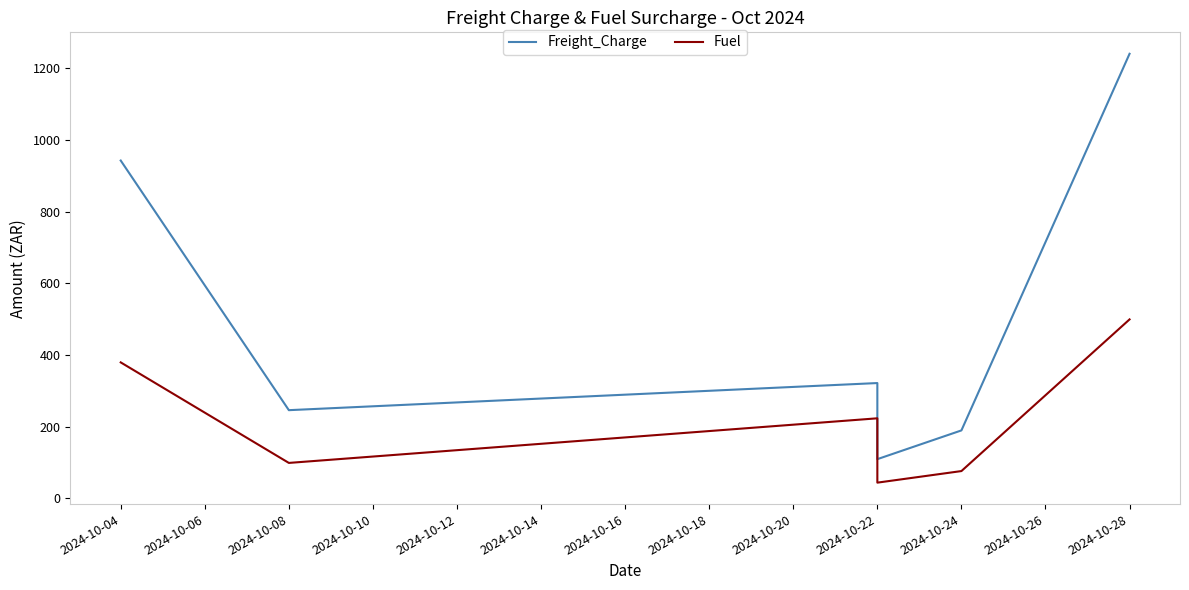

True or false: Freight_Charge and Fuel intersect in this chart.

False